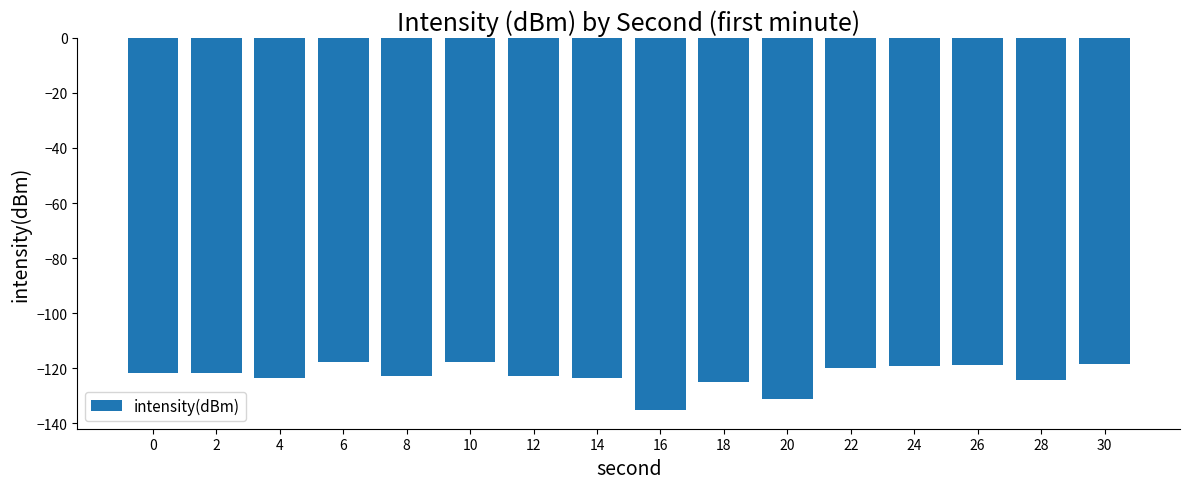

How many data points are above -121?

6